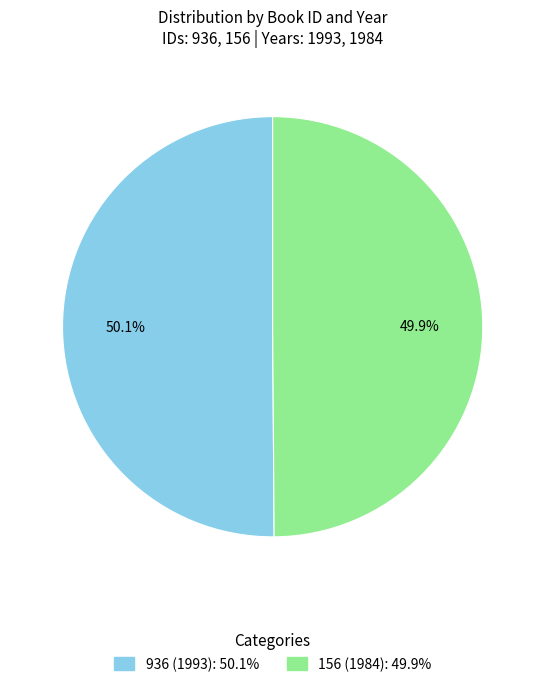

Is the sum of 936 (1993) and 156 (1984) greater than half?

Yes